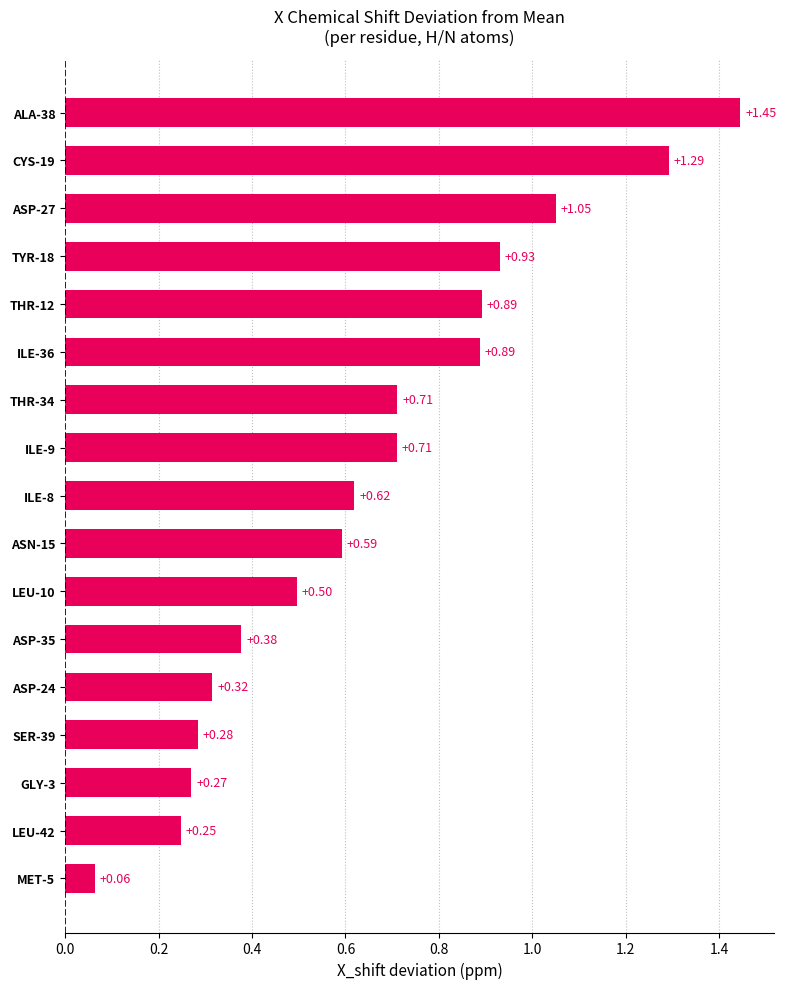

How many distinct data groups are displayed?

1